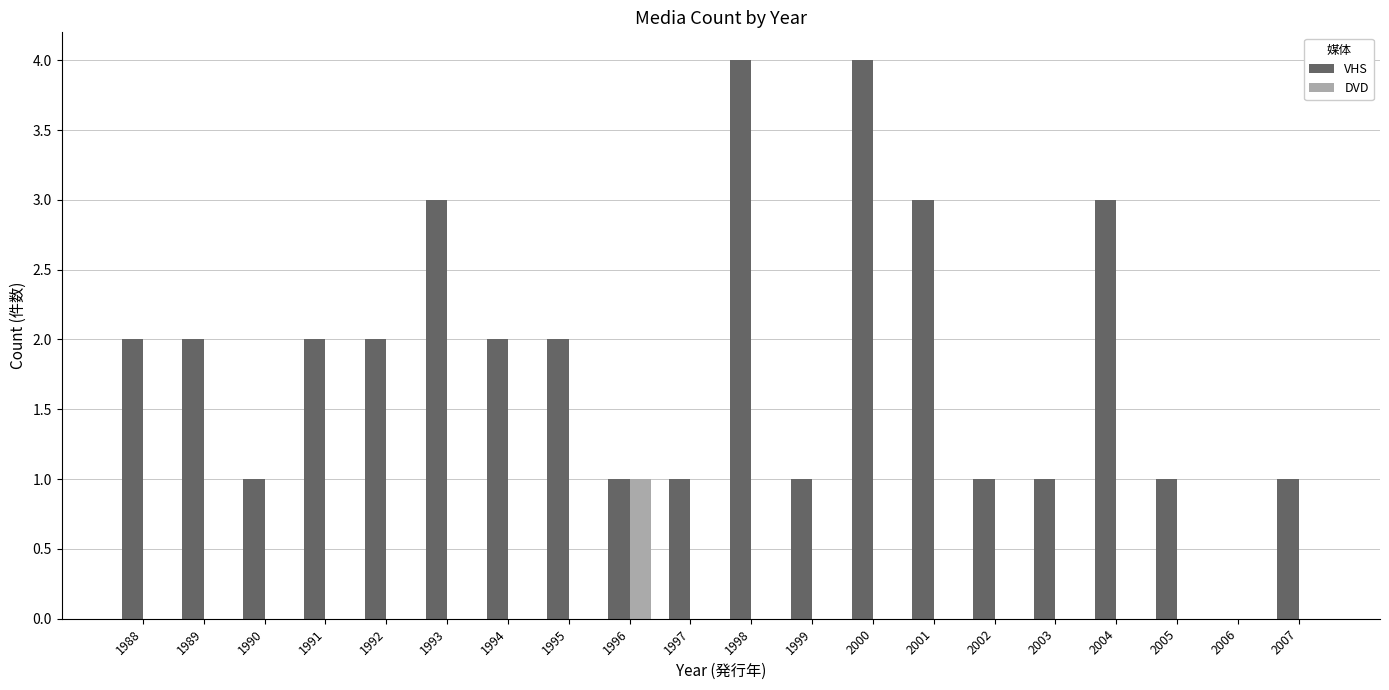

What is the maximum value shown in the chart?

4